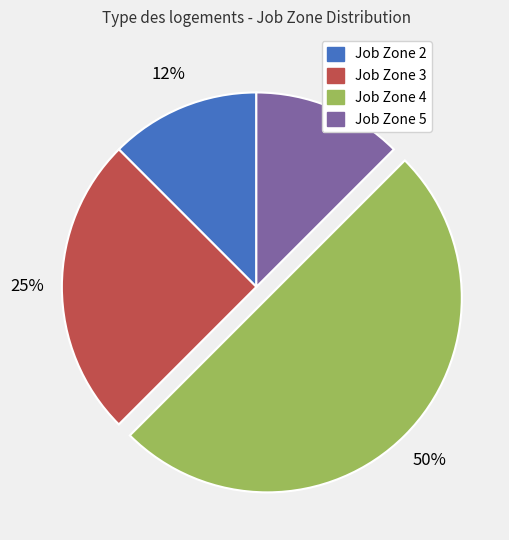

What is the largest slice in the pie chart?

Job Zone 4